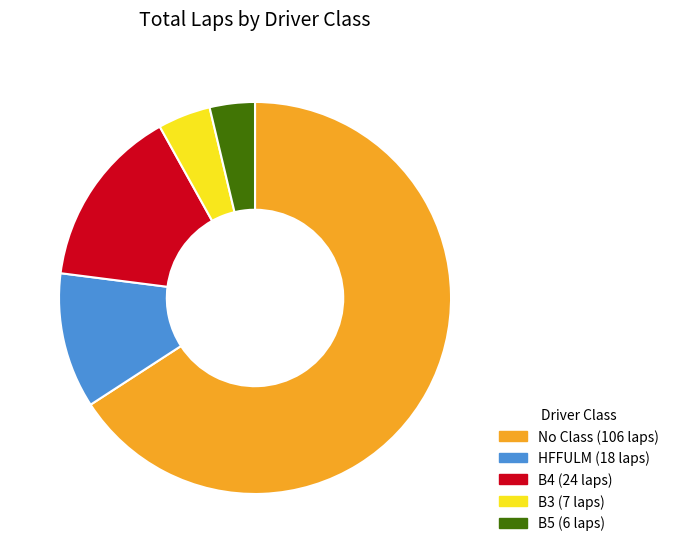

Is there any slice that represents more than half of the pie?

Yes